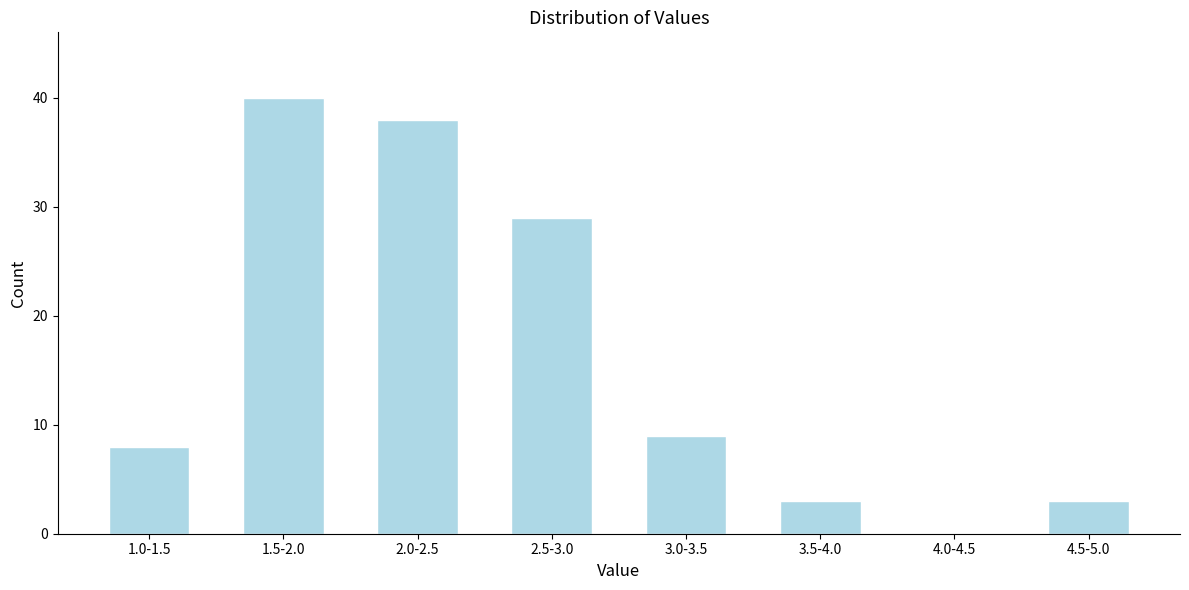

Reading left to right, what are all the values shown in this chart?

1.0-1.5=8	1.5-2.0=40	2.0-2.5=38	2.5-3.0=29	3.0-3.5=9	3.5-4.0=3	4.0-4.5=0	4.5-5.0=3